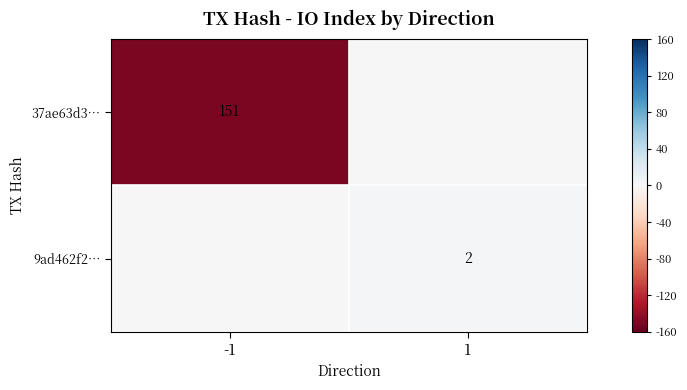

The 37ae63d3… series shows 151 at -1. True or false?

True